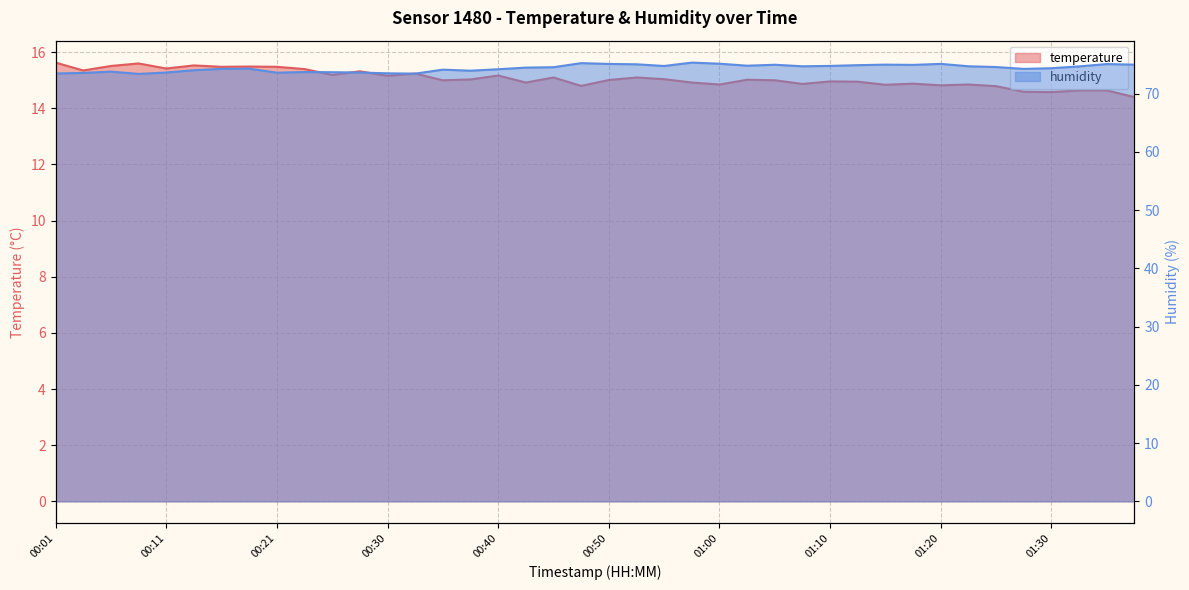

How many data points in temperature are less than 15?

17